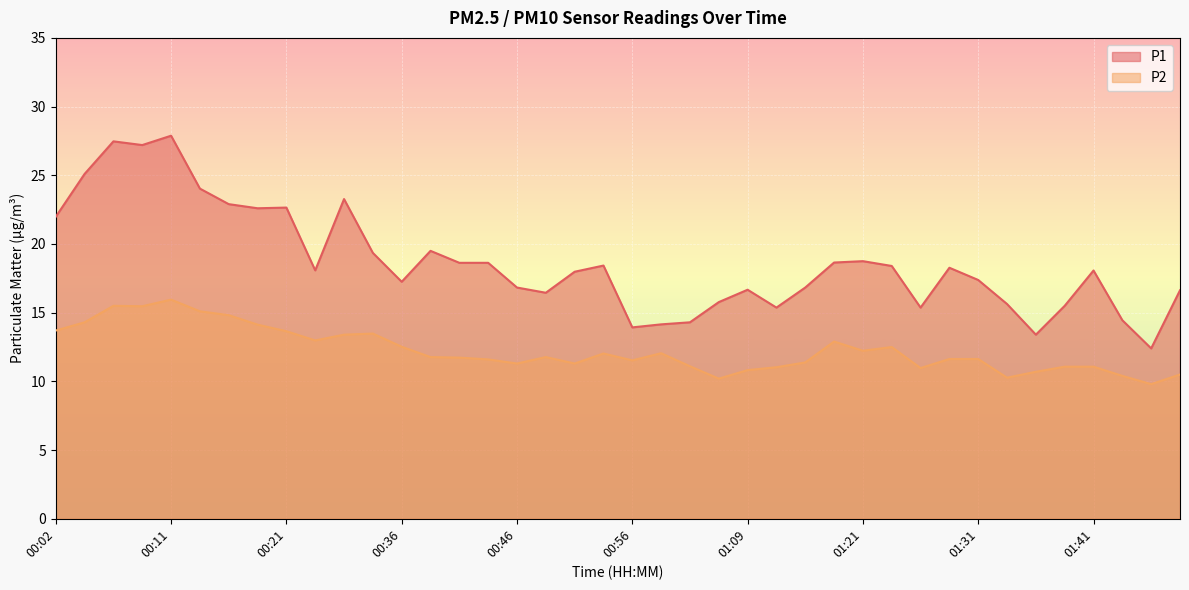

Reading left to right, what are all the values shown in this chart?

P1: 00:02=22.0	00:04=25.1	00:06=27.5	00:09=27.2	00:11=27.9	00:14=24.0	00:16=22.9	00:19=22.6	00:21=22.6	00:26=18.1	00:31=23.3	00:34=19.4	00:36=17.2	00:39=19.5	00:41=18.6	00:44=18.6	00:46=16.8	00:49=16.4	00:51=18.0	00:54=18.4	00:56=13.9	01:01=14.2	01:04=14.3	01:06=15.8	01:09=16.7	01:11=15.4	01:14=16.8	01:16=18.6	01:21=18.8	01:24=18.4	01:26=15.4	01:29=18.3	01:31=17.4	01:34=15.6	01:36=13.4	01:38=15.5	01:41=18.1	01:43=14.4	01:48=12.4	01:53=16.6
P2: 00:02=13.7	00:04=14.3	00:06=15.5	00:09=15.5	00:11=15.9	00:14=15.1	00:16=14.8	00:19=14.1	00:21=13.7	00:26=13.0	00:31=13.4	00:34=13.5	00:36=12.5	00:39=11.8	00:41=11.7	00:44=11.6	00:46=11.3	00:49=11.8	00:51=11.3	00:54=12.0	00:56=11.5	01:01=12.1	01:04=11.1	01:06=10.2	01:09=10.8	01:11=11.0	01:14=11.4	01:16=12.9	01:21=12.2	01:24=12.5	01:26=11.0	01:29=11.6	01:31=11.6	01:34=10.3	01:36=10.7	01:38=11.1	01:41=11.1	01:43=10.4	01:48=9.8	01:53=10.5